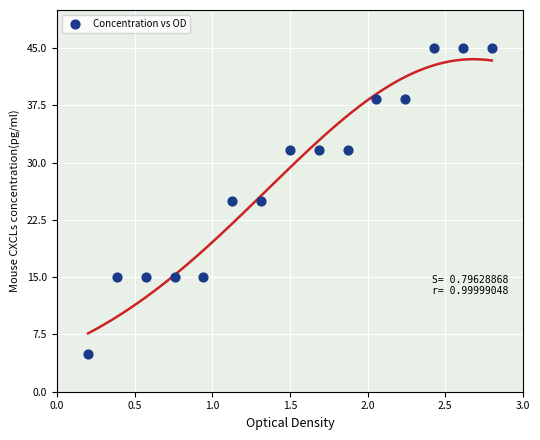

What is the range of Y values (max minus min)?

40.0